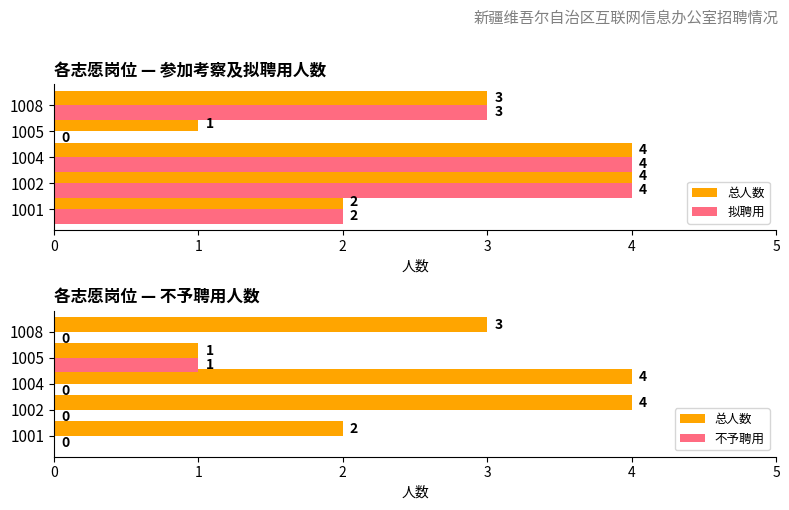

At how many categories does at least one series exceed 2?

3